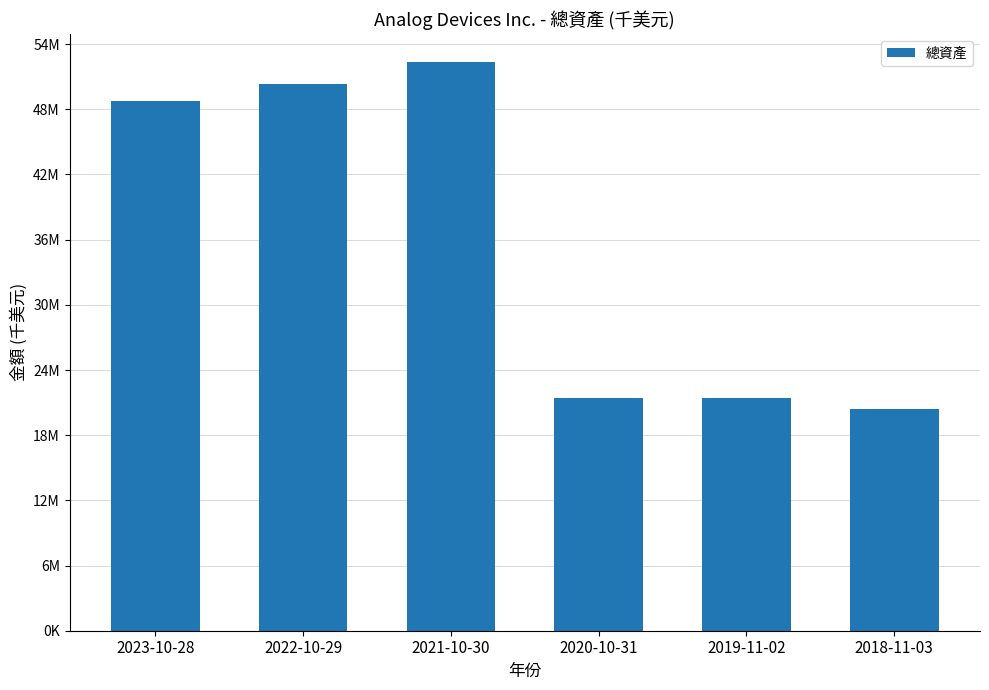

Does the chart contain any negative values?

No